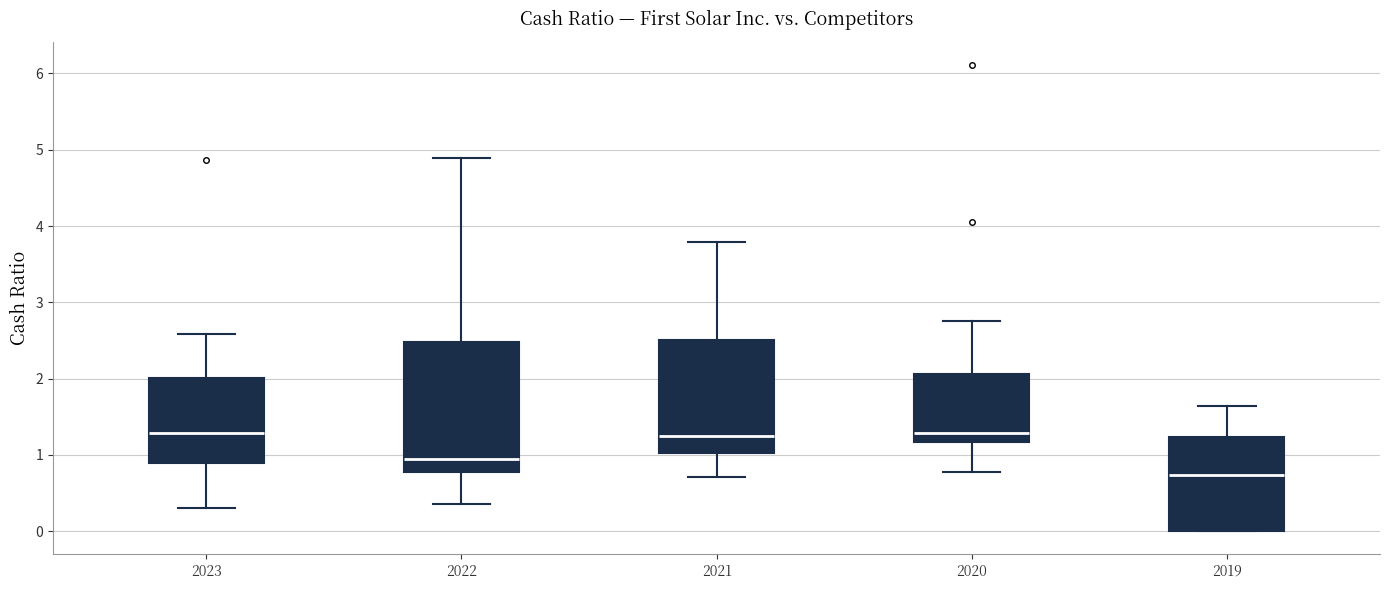

Reading left to right, read every box against the y-axis: the position of its median line, the range the box covers, and the ends of its whiskers. The values are not printed on the chart, so give them approximately, as read against the axis.

2023: median 1.3, box 0.9 to 2.0, whiskers 0.3 to 2.6
2022: median 0.9, box 0.8 to 2.5, whiskers 0.4 to 4.9
2021: median 1.3, box 1.0 to 2.5, whiskers 0.7 to 3.8
2020: median 1.3, box 1.2 to 2.1, whiskers 0.8 to 2.8
2019: median 0.7, box 0.0 to 1.2, whiskers 0.0 to 1.6